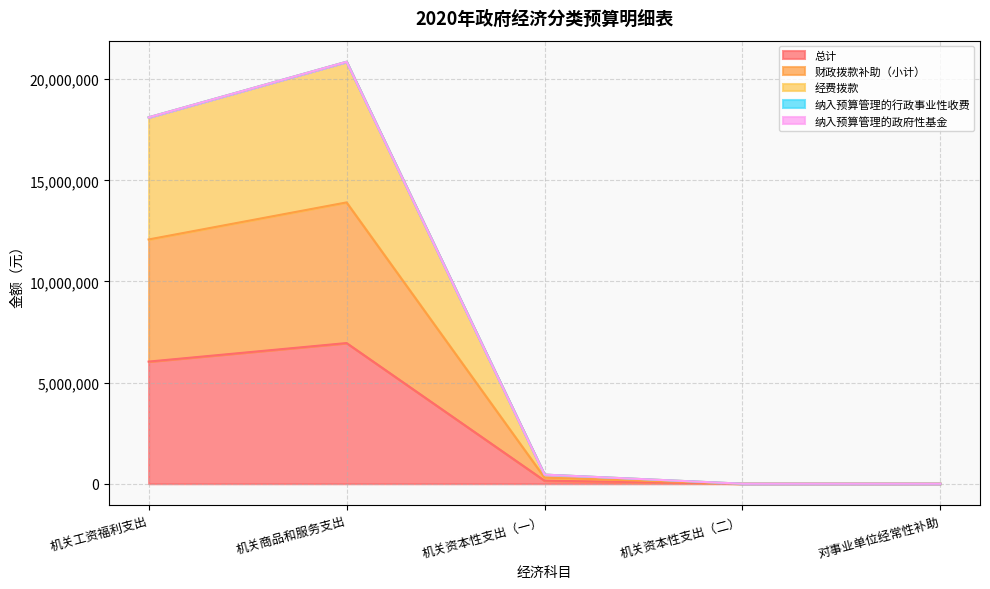

What position from the left is 机关商品和服务支出?

2